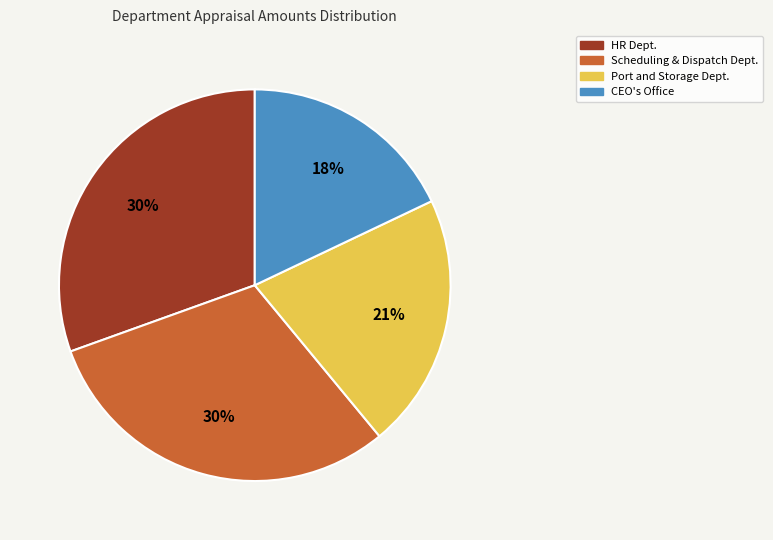

Is CEO's Office the majority of the pie?

No